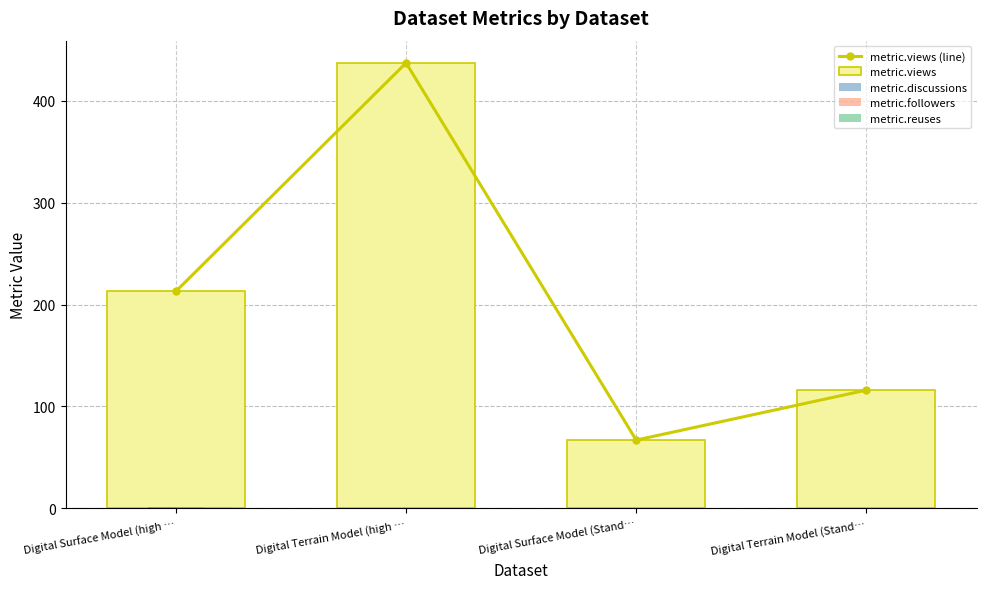

The metric.reuses series shows 0 at Digital Surface Model (Stand…. True or false?

True